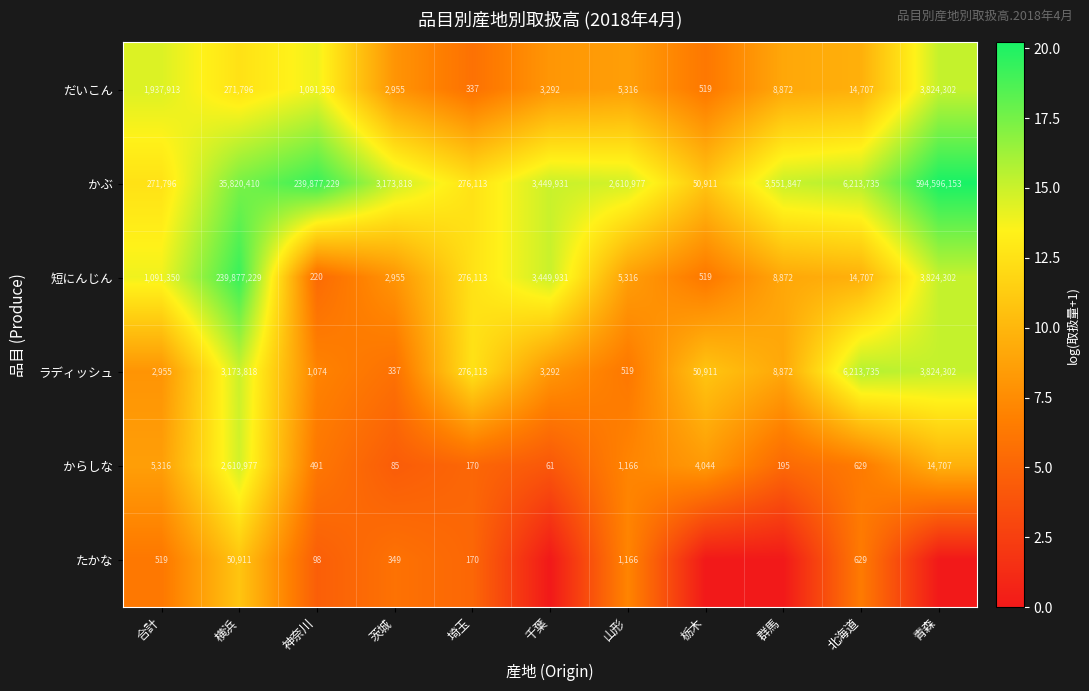

What is the difference between the second highest and minimum values in the 短にんじん series?

3824082